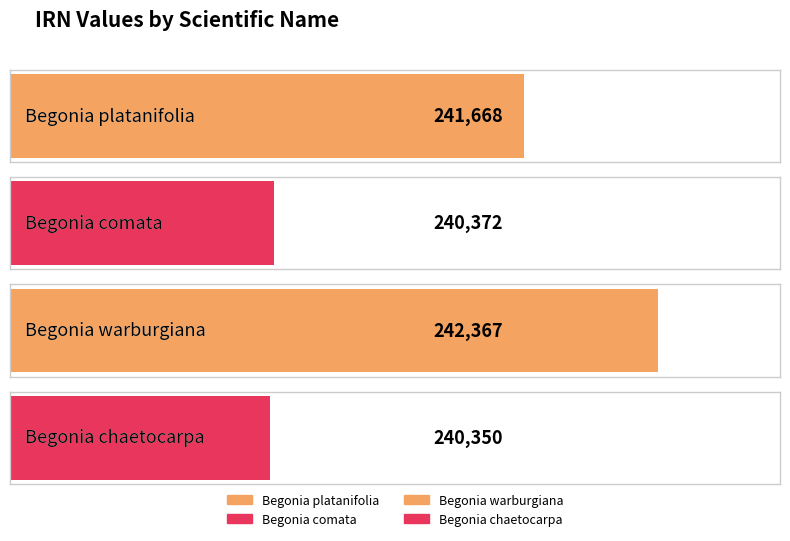

How many data points are less than 241668?

2